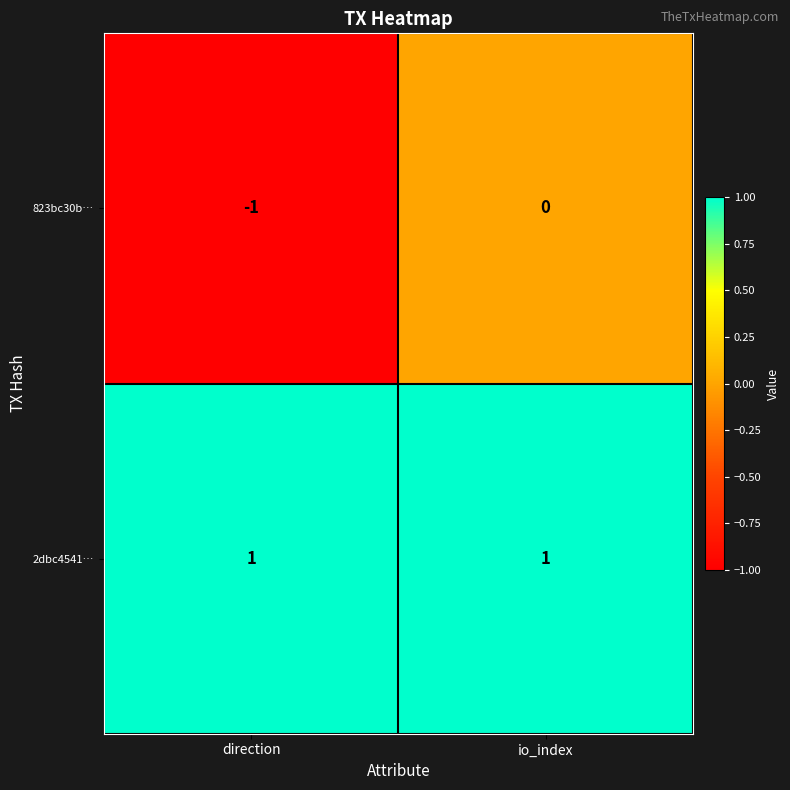

At how many categories does at least one series exceed 0?

2